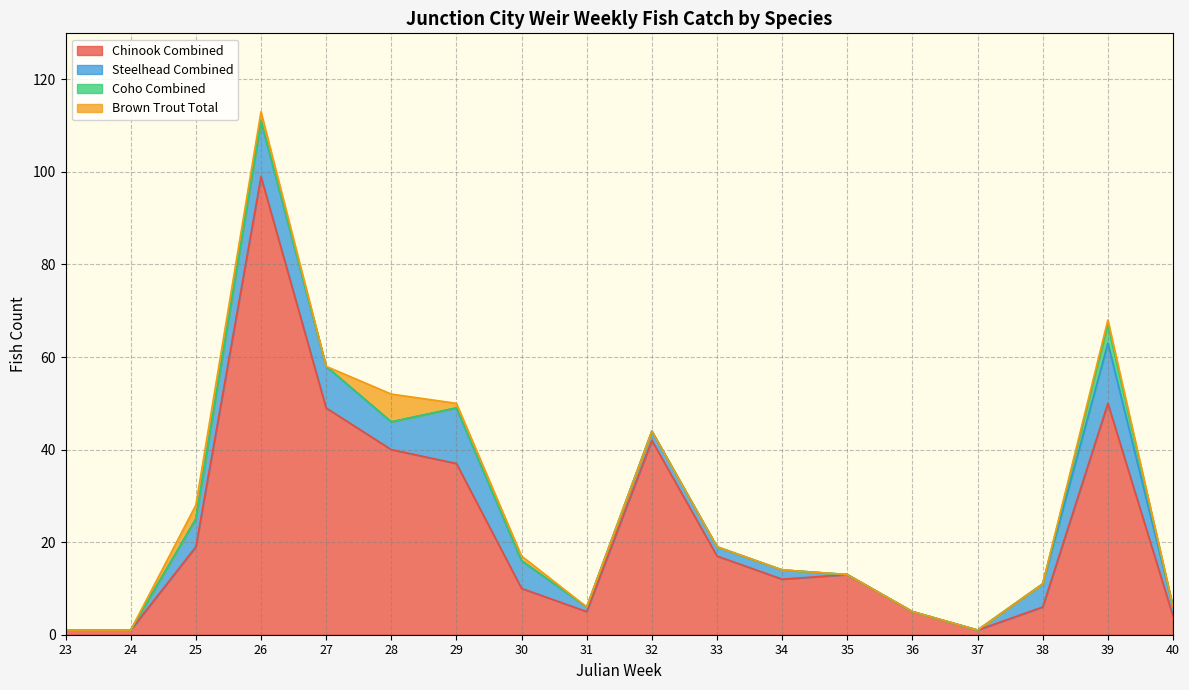

Is it true that Steelhead Combined equals 4 at 39?

False